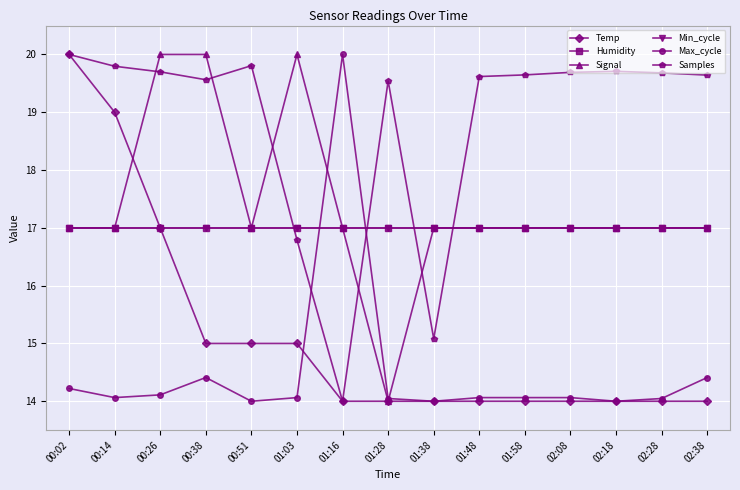

Does the chart have visible grid lines?

Yes